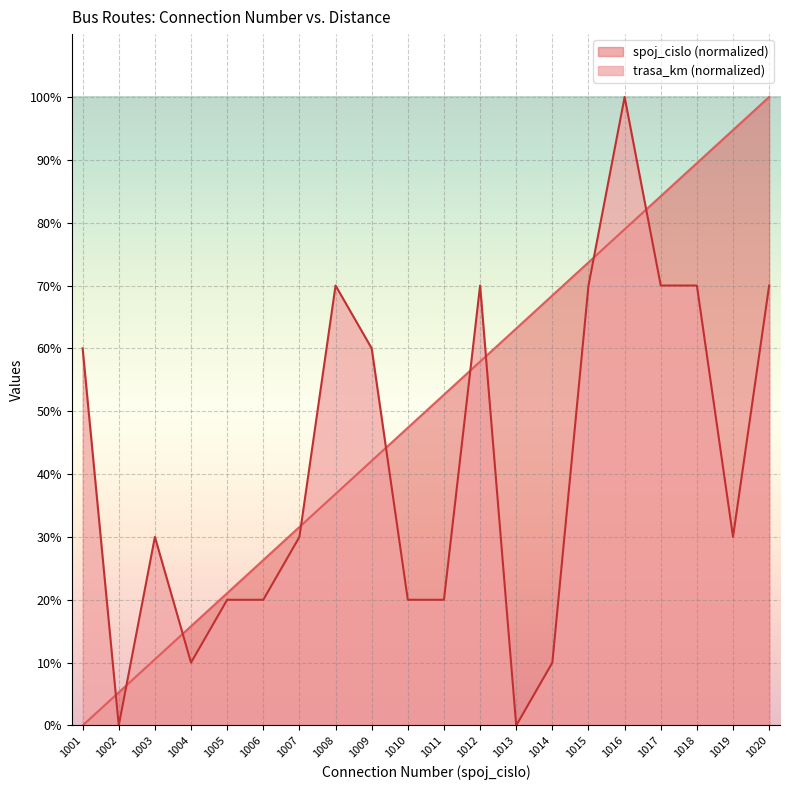

What is the sum of all spoj_cislo values?

1000.0